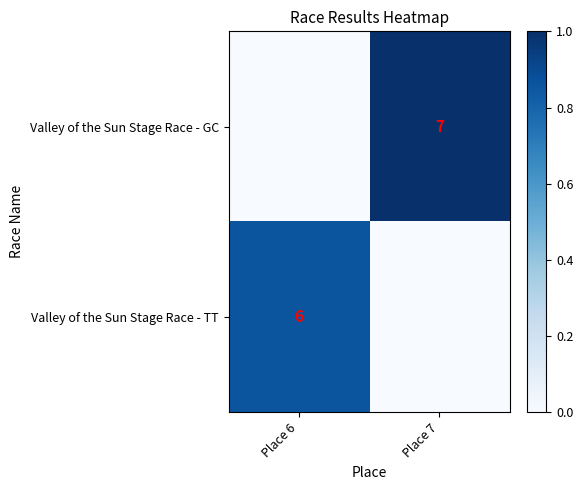

Is the value of Valley of the Sun Stage Race - TT at Place 6 greater than the value of Valley of the Sun Stage Race - GC at Place 7?

No